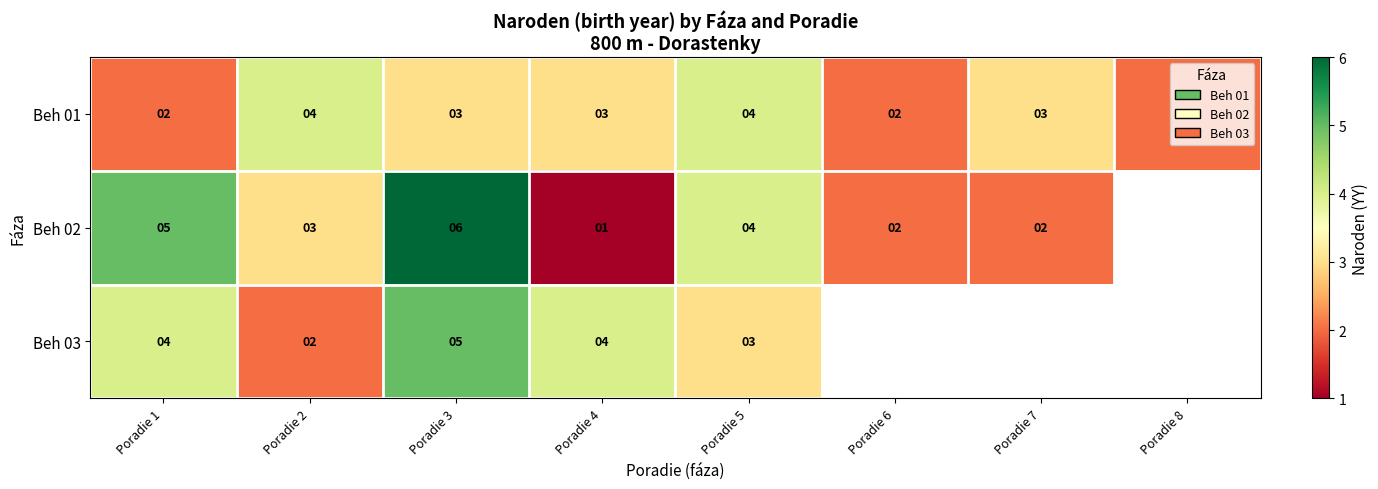

What is the highest value of the Beh 01 series?

4